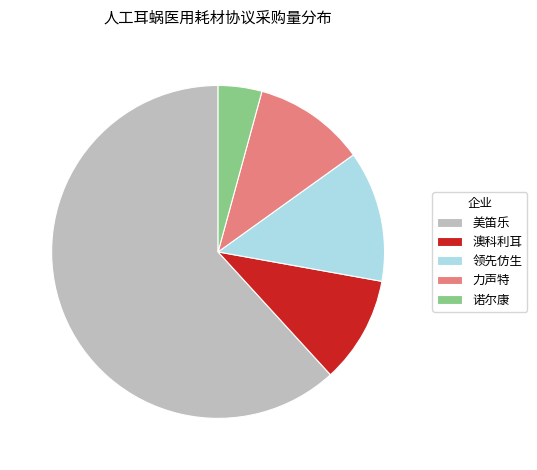

Between 澳科利耳 and 美笛乐, which is larger?

美笛乐